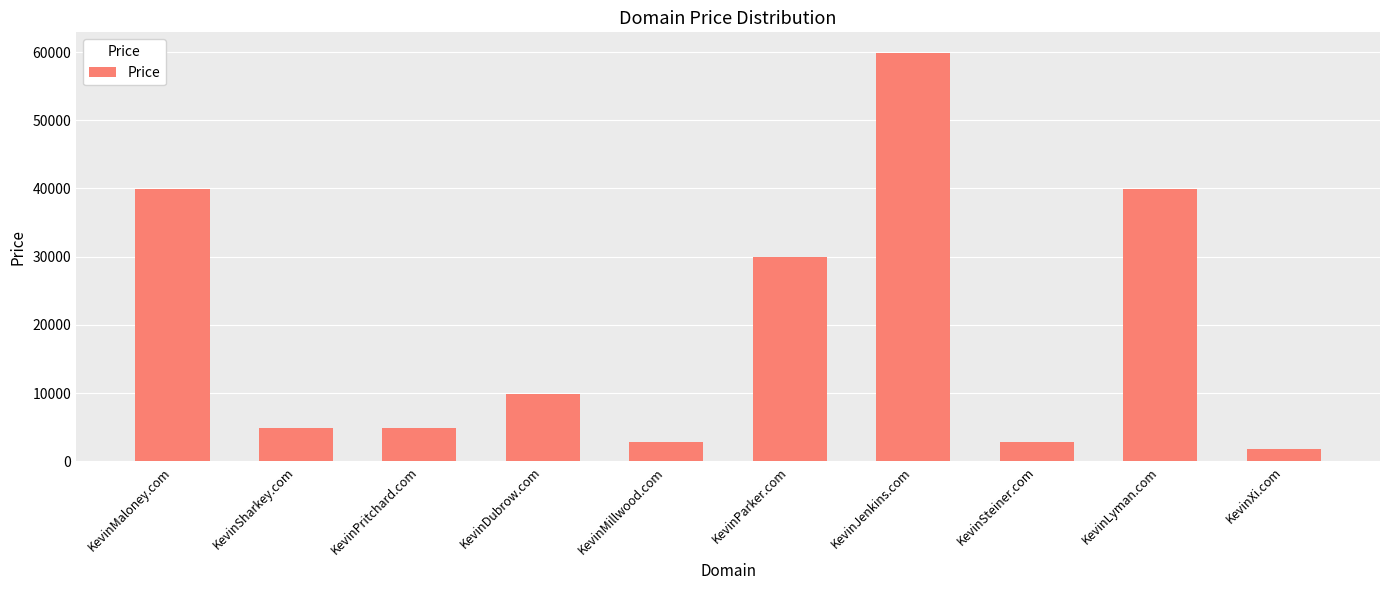

What is the difference between the values at KevinMaloney.com and KevinSharkey.com?

35000